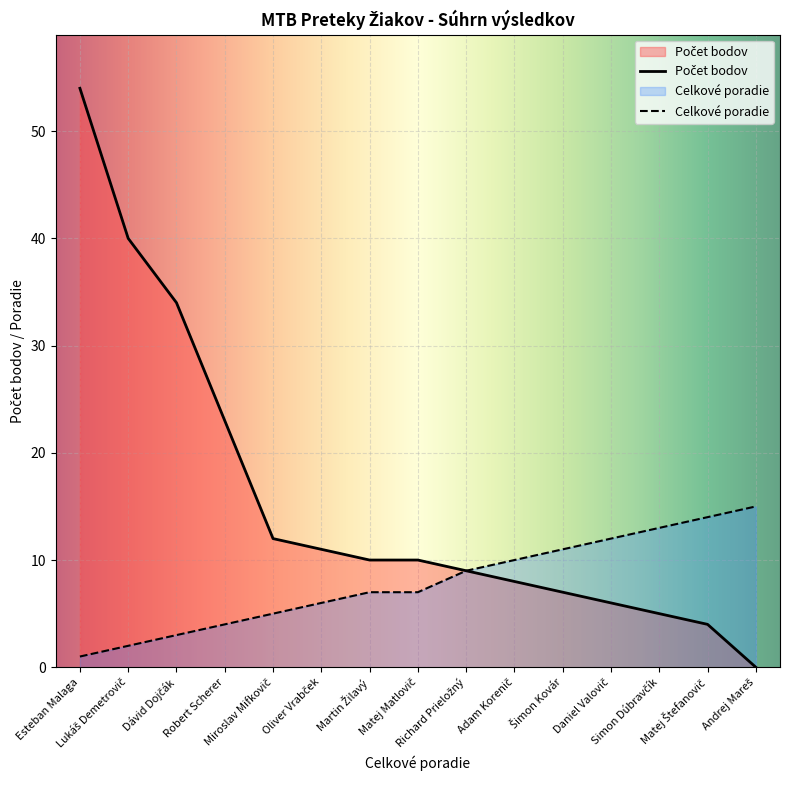

What are all the series names shown in the legend?

Počet bodov, celkové poradie